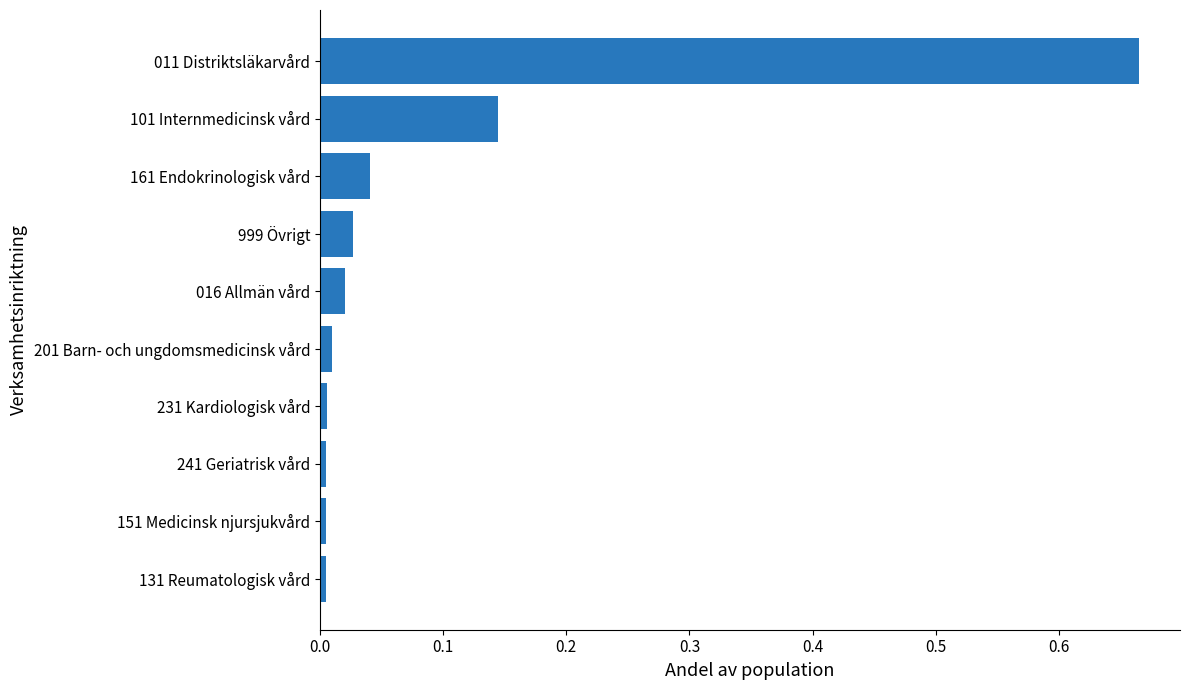

The value at 201 Barn- och ungdomsmedicinsk vård is 0.0. True or false?

True